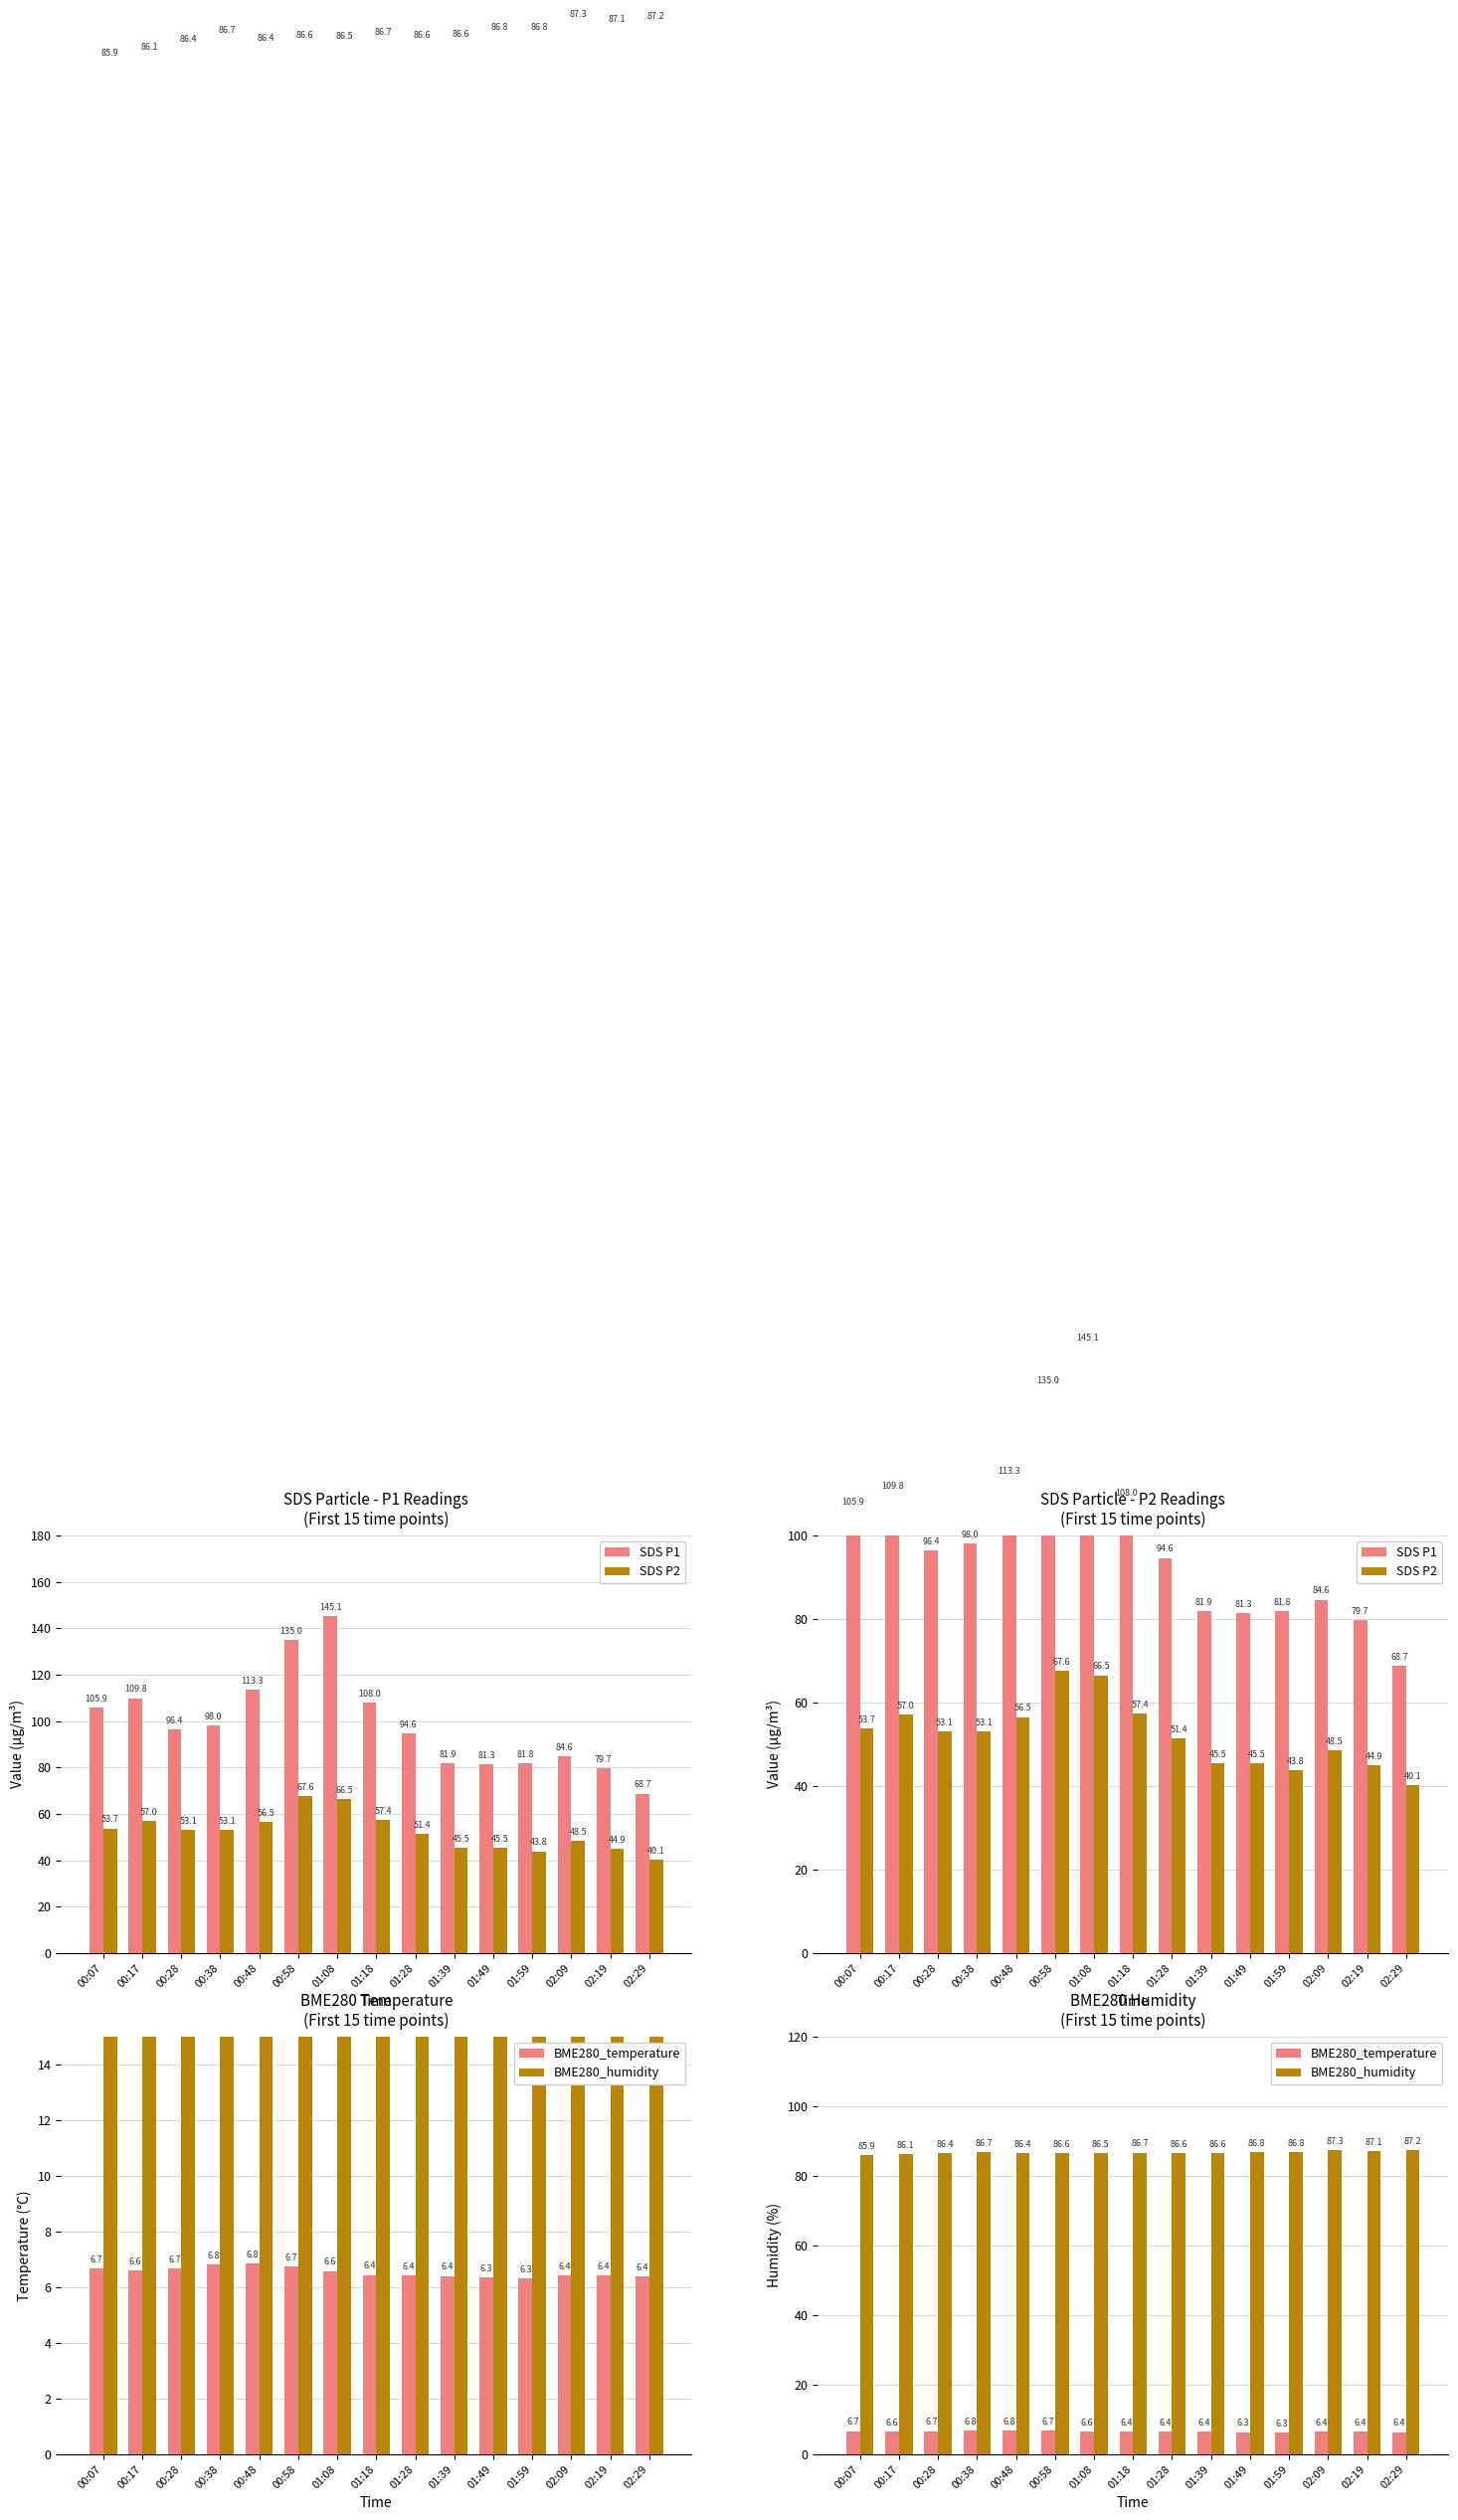

What position from the left is 00:07?

1